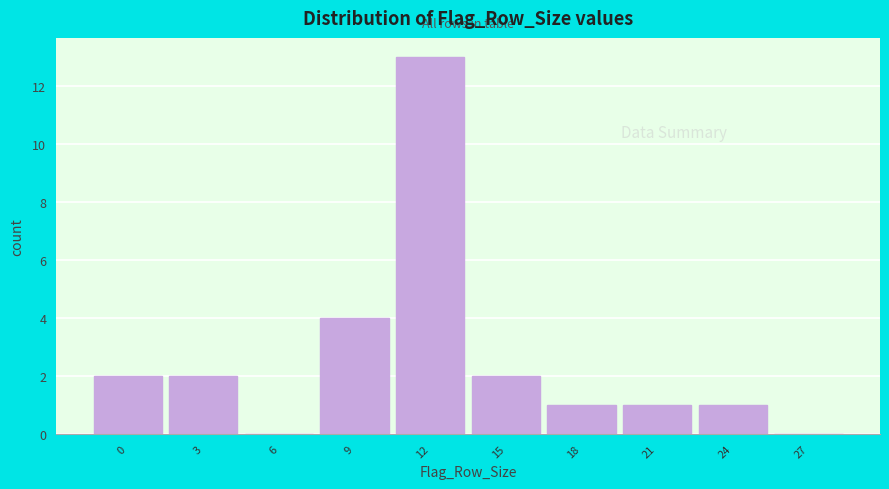

Reading left to right, extract all data points from this chart.

0=2	3=2	6=0	9=4	12=13	15=2	18=1	21=1	24=1	27=0